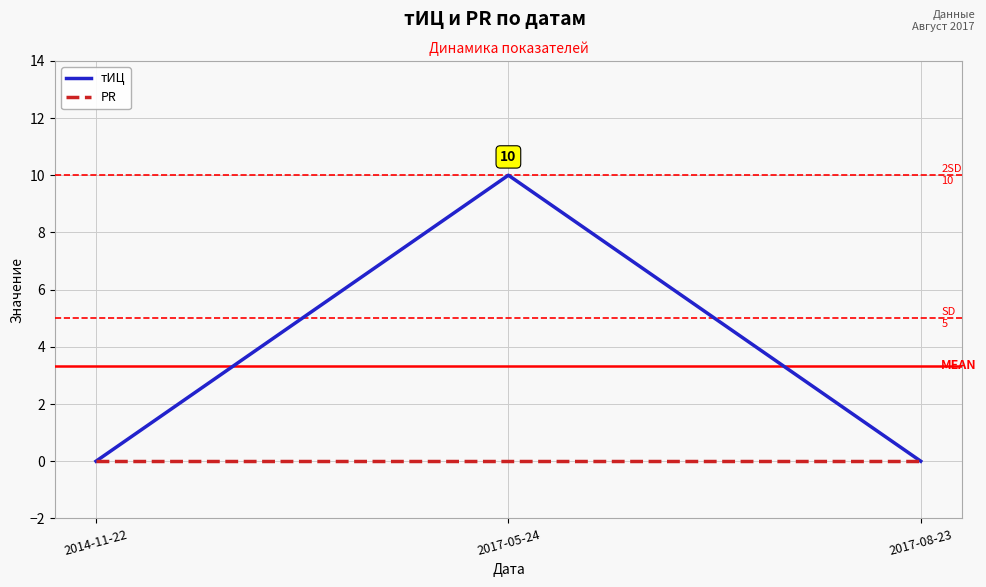

Does the chart display data point markers on the line(s)?

No